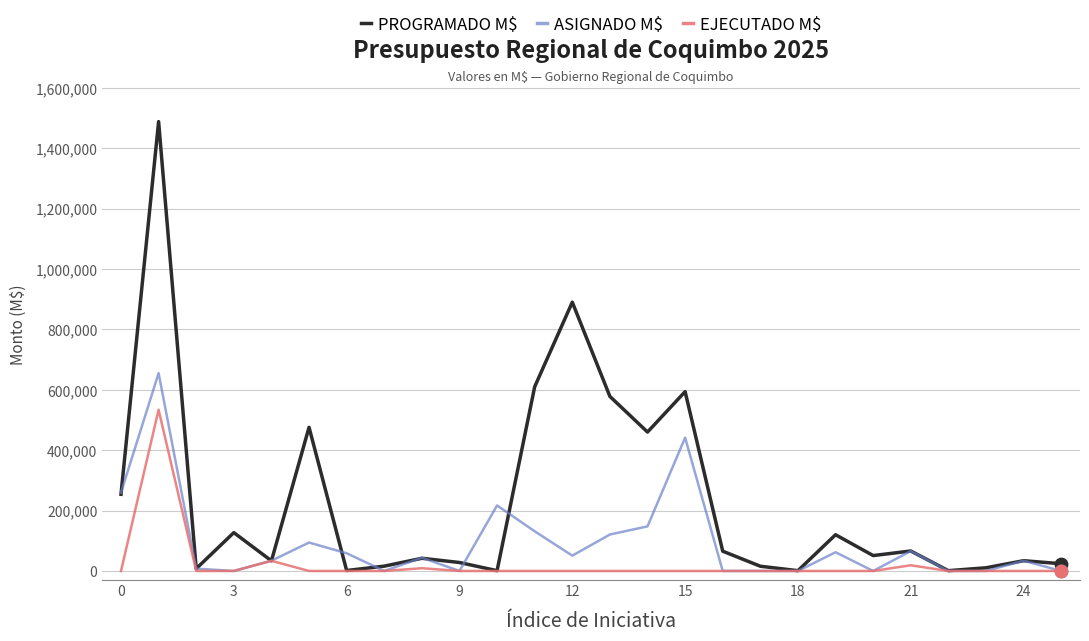

What are all the series names shown in the legend?

PROGRAMADO M$, ASIGNADO M$, EJECUTADO M$